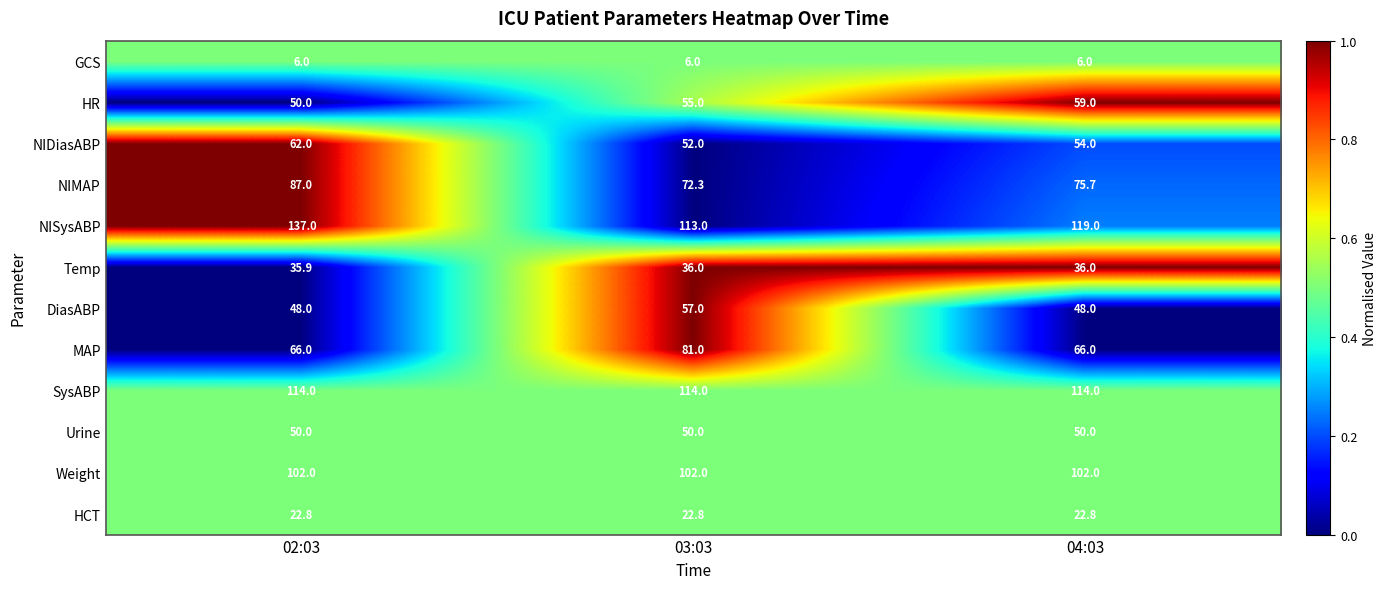

Which series changed the most between 03:03 and 04:03?

MAP